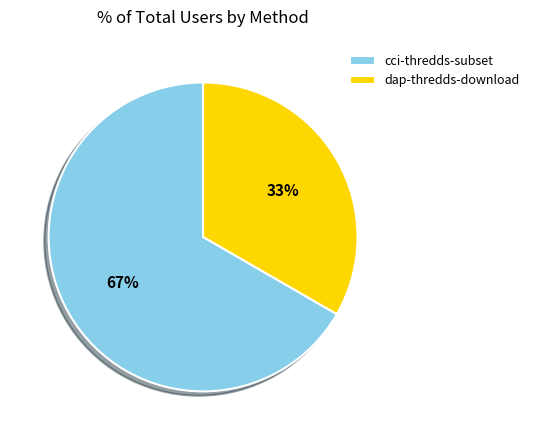

Which category has the biggest portion of the pie?

cci-thredds-subset